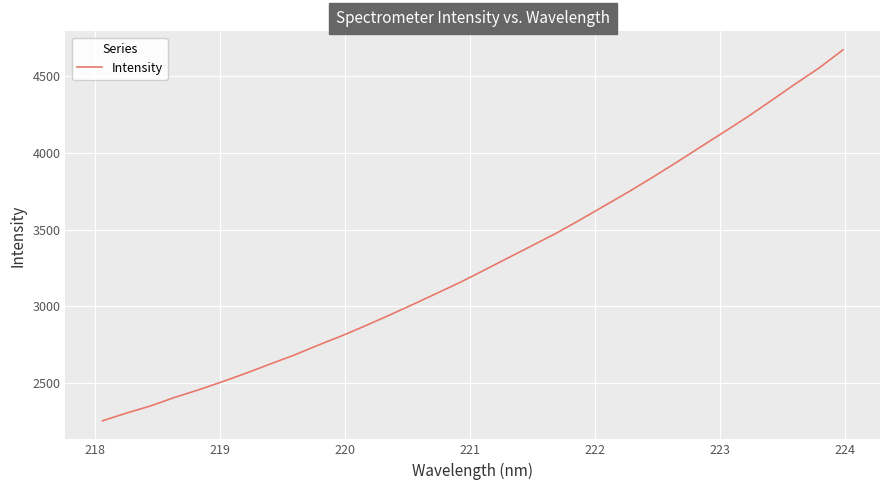

How many lines are shown in the chart?

1